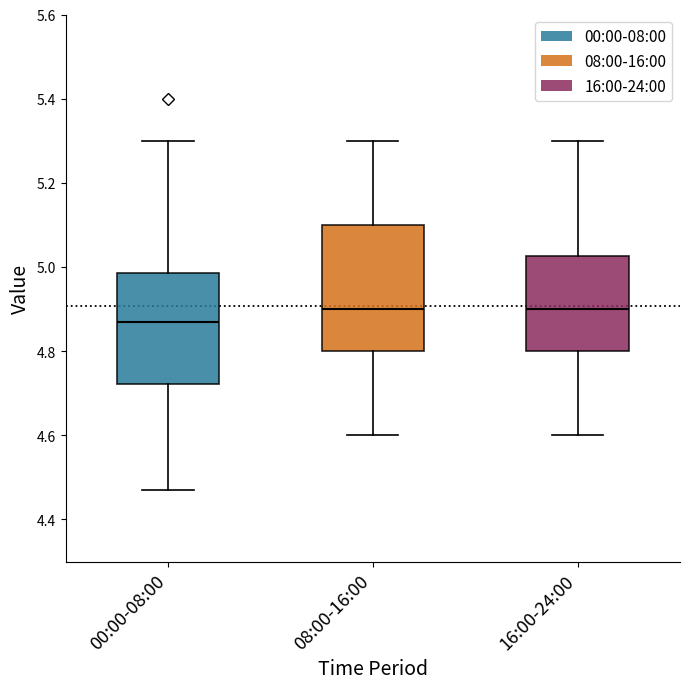

Which box's median line is the lowest?

00:00-08:00